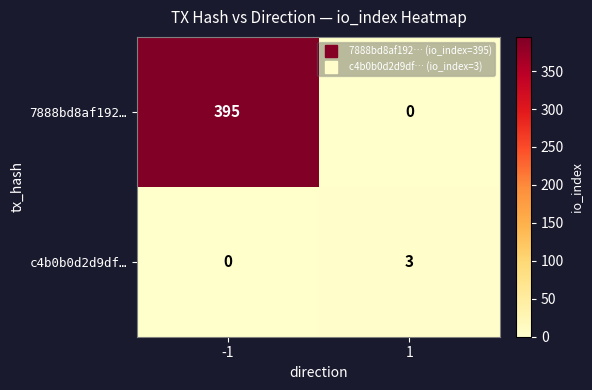

What is the spread (max minus min) of values at 1?

3